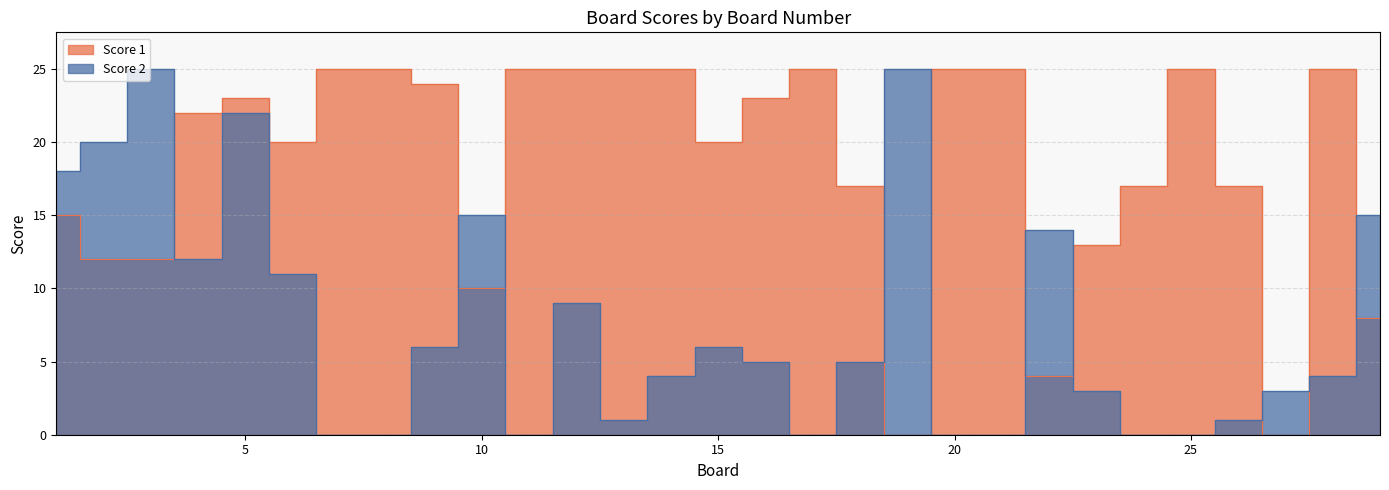

How many values in Score 2 are above zero?

21